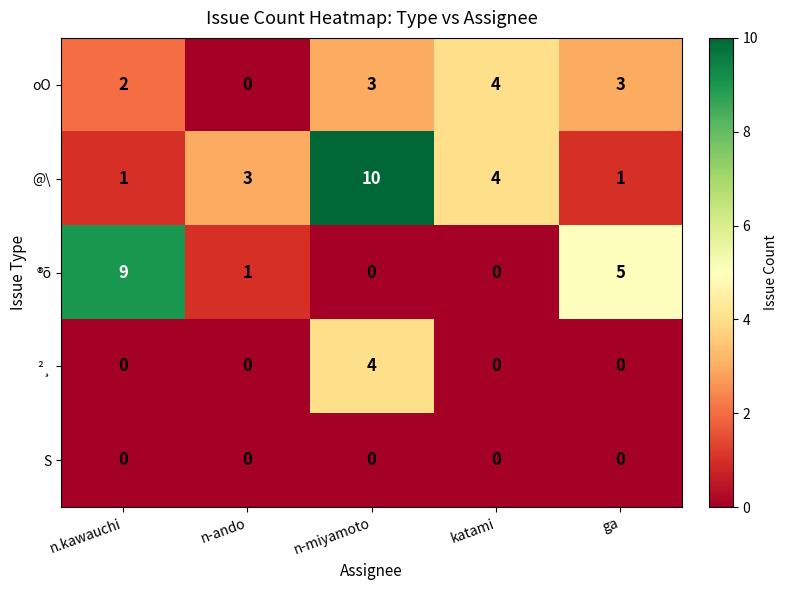

Reading left to right, what are all the values shown in this chart?

oO: 2	0	3	4	3
@\: 1	3	10	4	1
®õ: 9	1	0	0	5
²¸: 0	0	4	0	0
S: 0	0	0	0	0